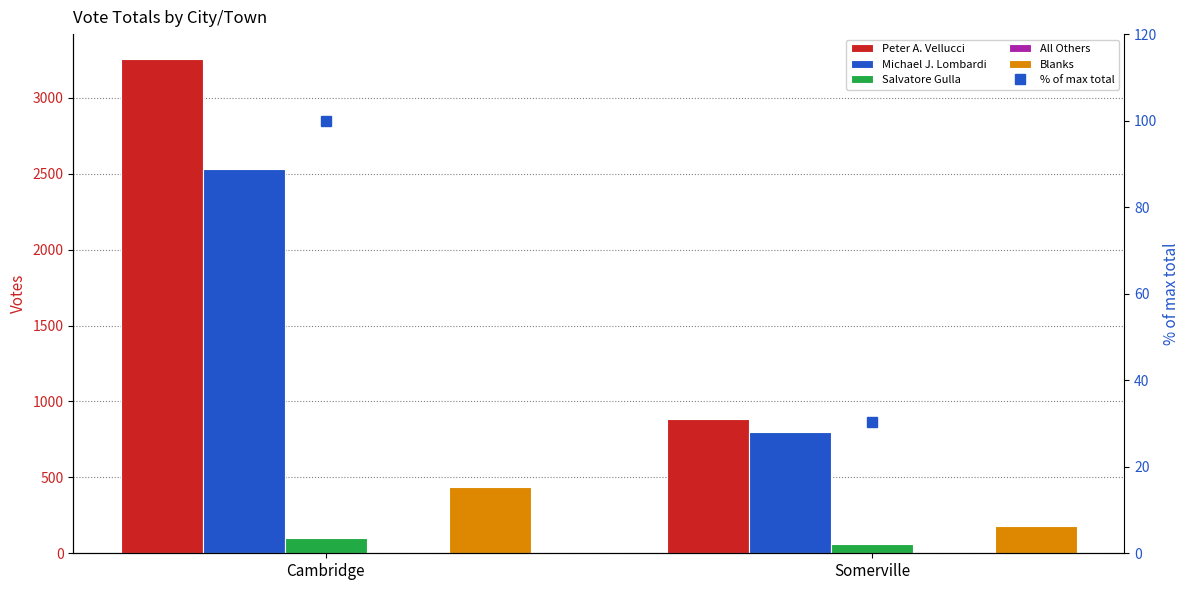

List the series in order of their peak value, highest first.

Peter A. Vellucci, Michael J. Lombardi, Blanks, Salvatore Gulla, % of max total, All Others